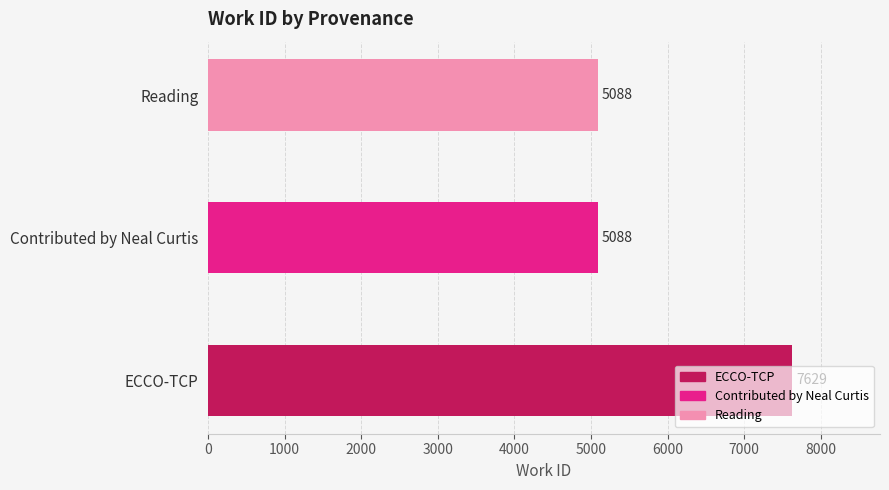

True or false: the data shows 1725 at ECCO-TCP.

False